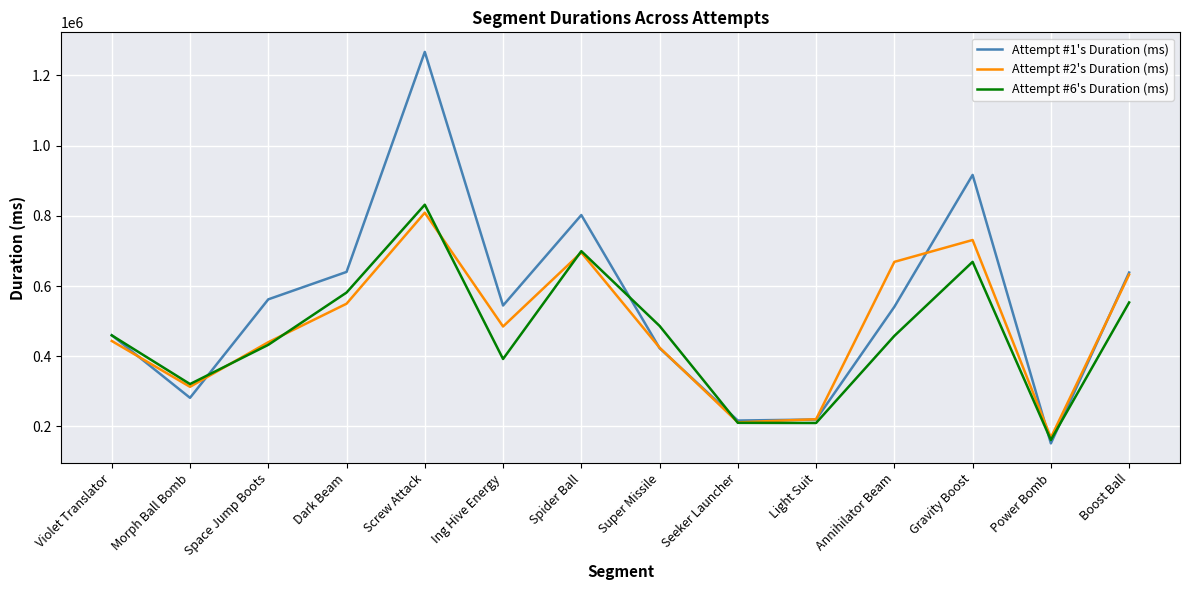

How many lines are shown in the chart?

3